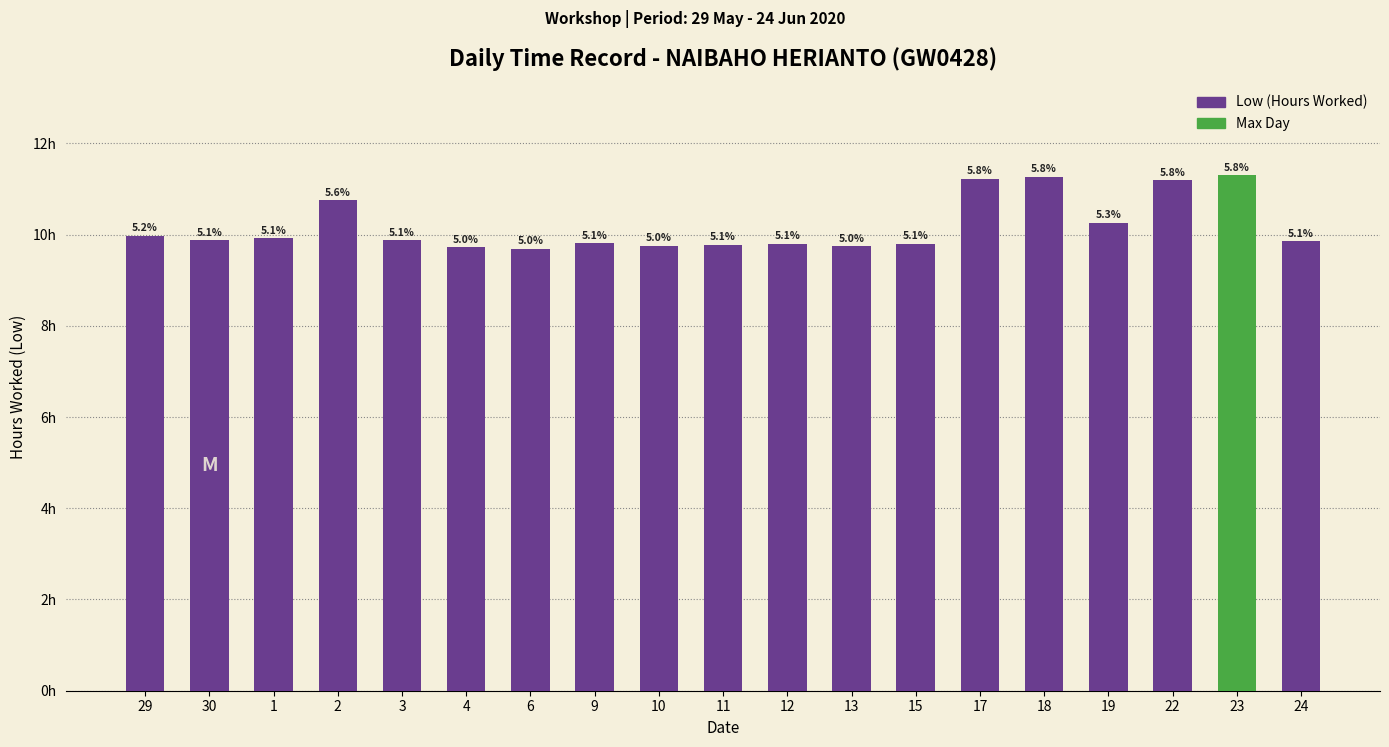

Are the bars horizontal?

No